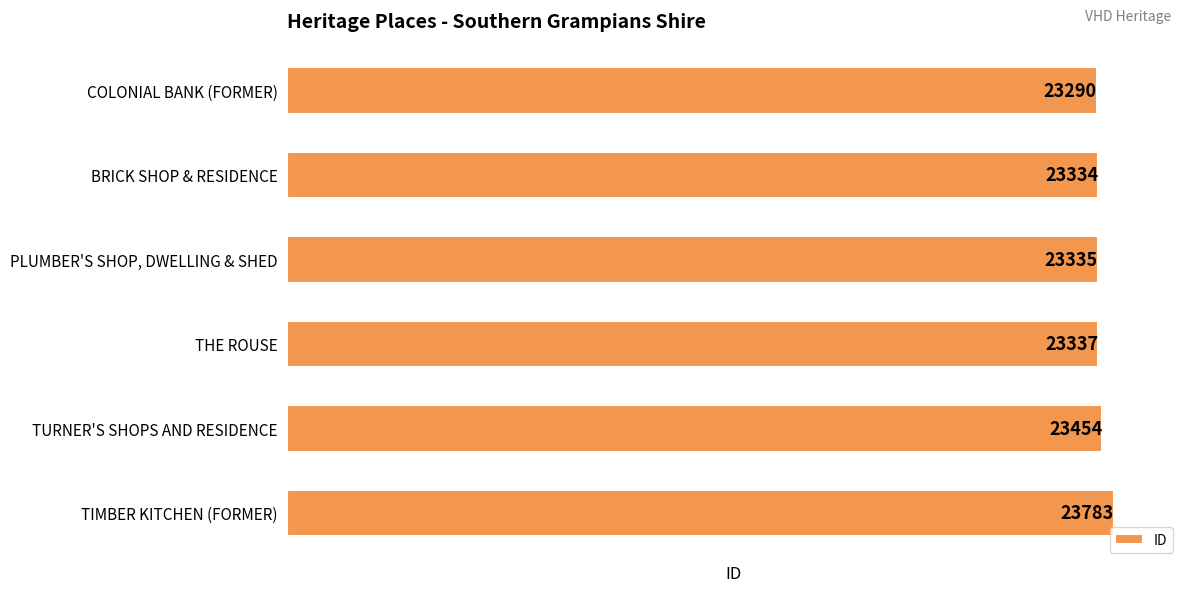

List the labels in order of value, largest first.

TIMBER KITCHEN (FORMER), TURNER'S SHOPS AND RESIDENCE, THE ROUSE, PLUMBER'S SHOP, DWELLING & SHED, BRICK SHOP & RESIDENCE, COLONIAL BANK (FORMER)